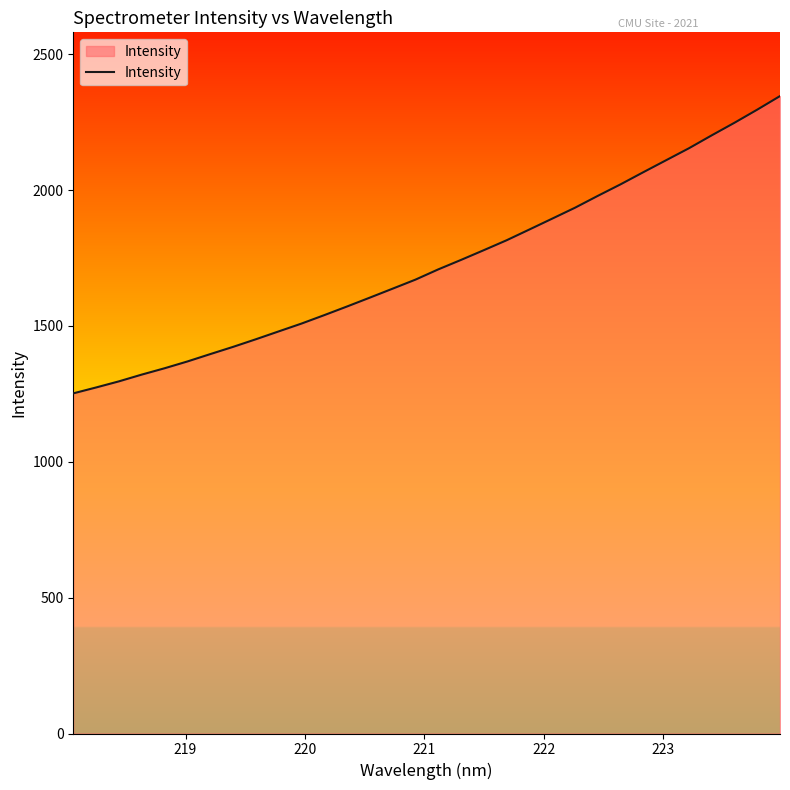

What is the smallest value displayed?

1252.0